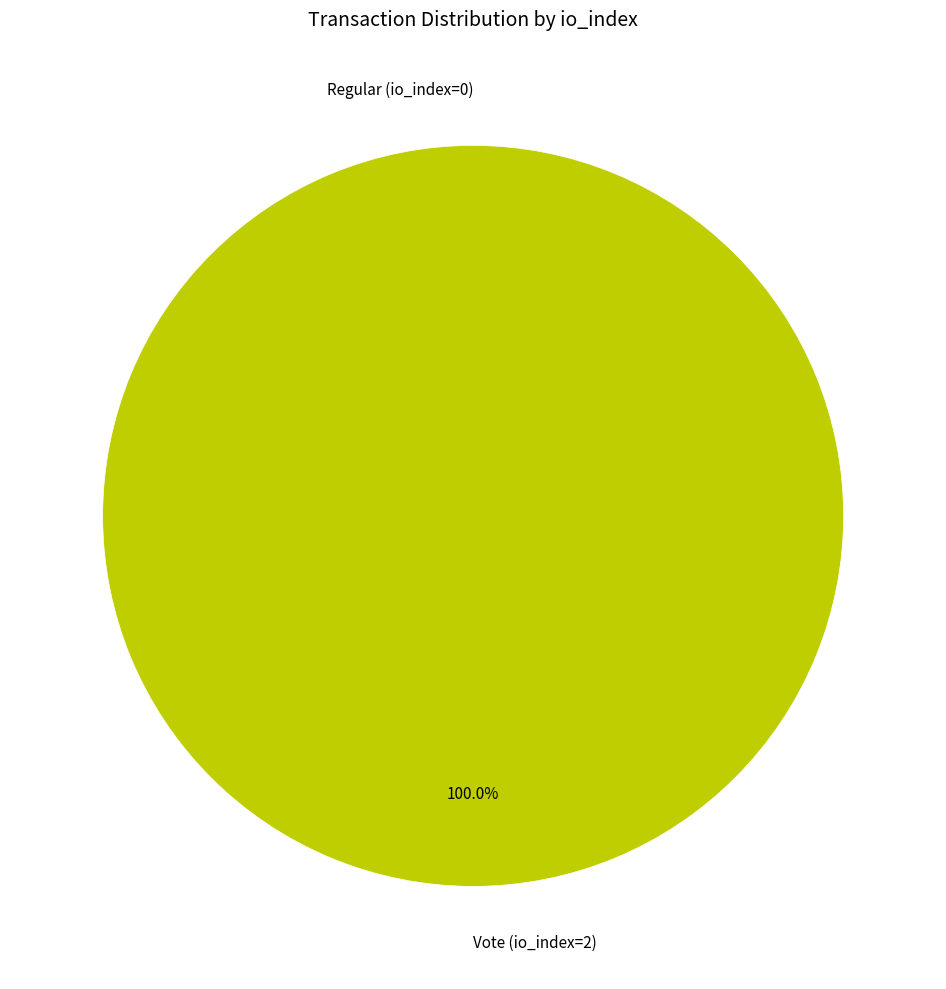

Count the number of slices in the pie.

2